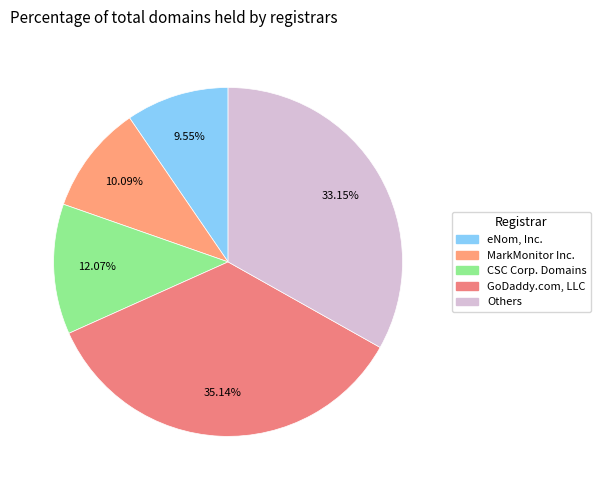

Rank the categories by value from lowest to highest.

eNom, Inc., MarkMonitor Inc., CSC Corp. Domains, Others, GoDaddy.com, LLC